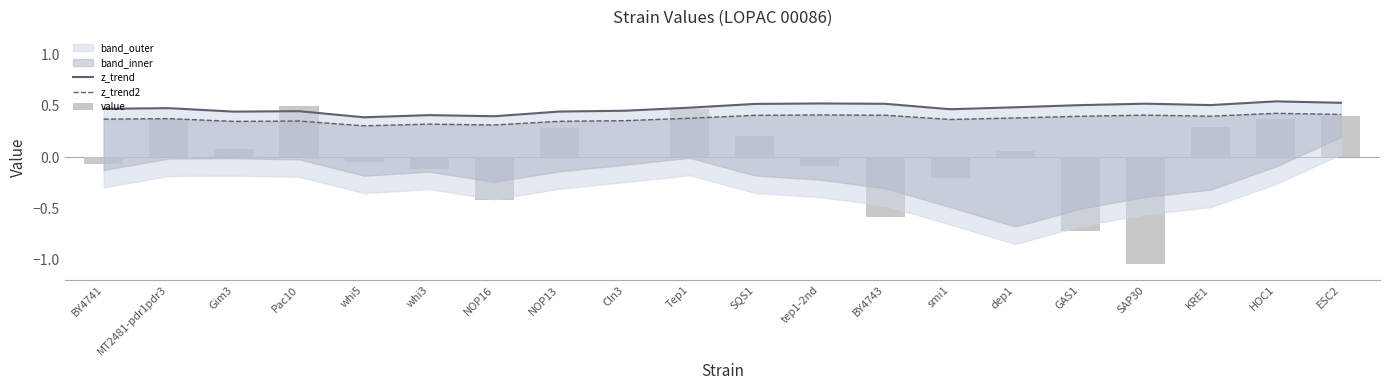

What is the spread (max minus min) of values at NOP13?

0.2